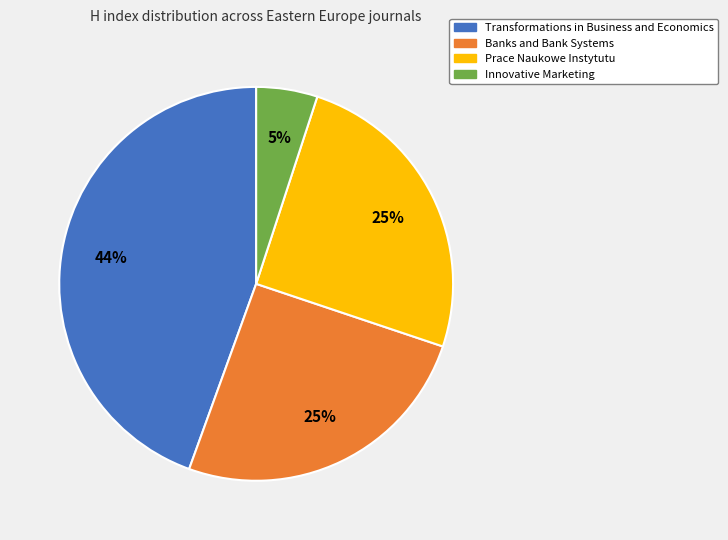

Is there any slice that represents more than half of the pie?

No